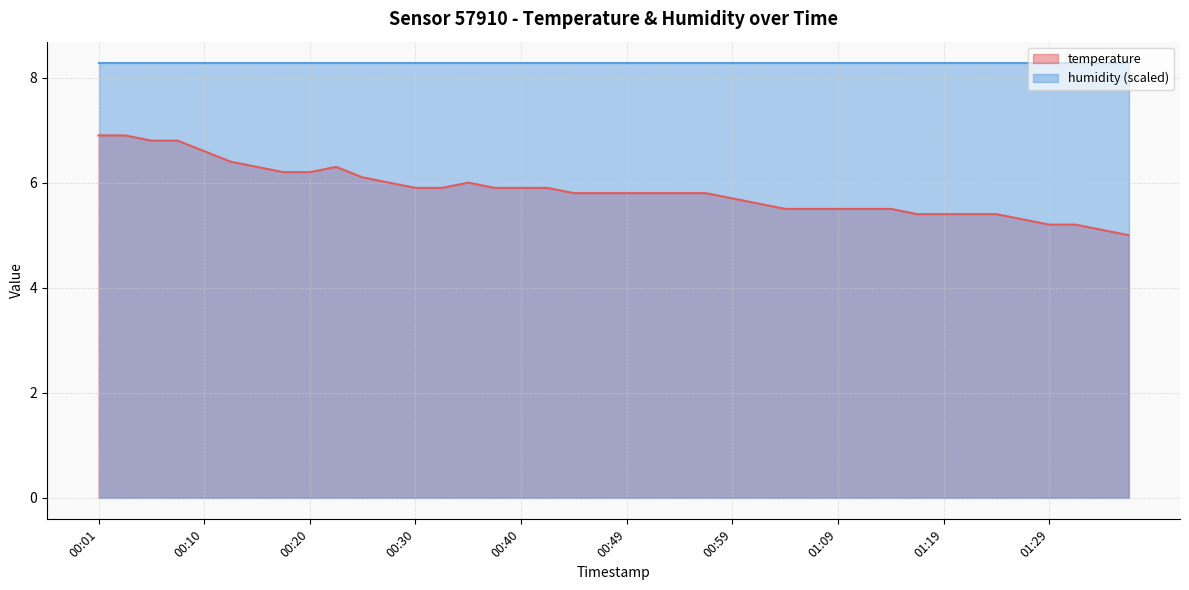

List the labels in order of value, largest first.

00:01, 00:03, 00:06, 00:08, 00:10, 00:13, 00:15, 00:23, 00:18, 00:20, 00:25, 00:27, 00:35, 00:30, 00:32, 00:37, 00:40, 00:42, 00:45, 00:47, 00:49, 00:52, 00:54, 00:57, 00:59, 01:02, 01:04, 01:07, 01:09, 01:11, 01:14, 01:16, 01:19, 01:21, 01:24, 01:26, 01:29, 01:31, 01:33, 01:36